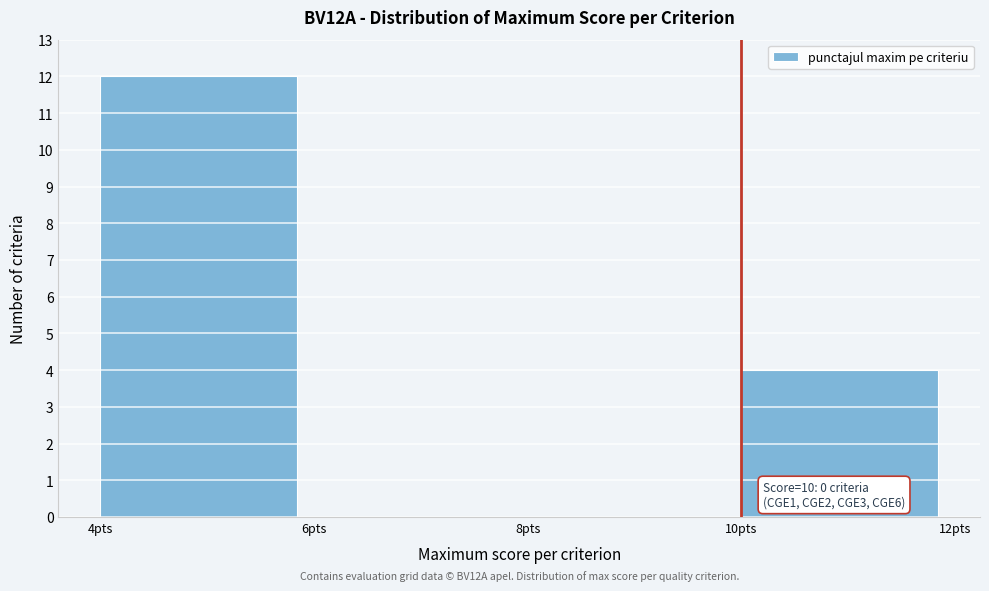

Over which range of the x-axis is the bar tallest?

4 to 6